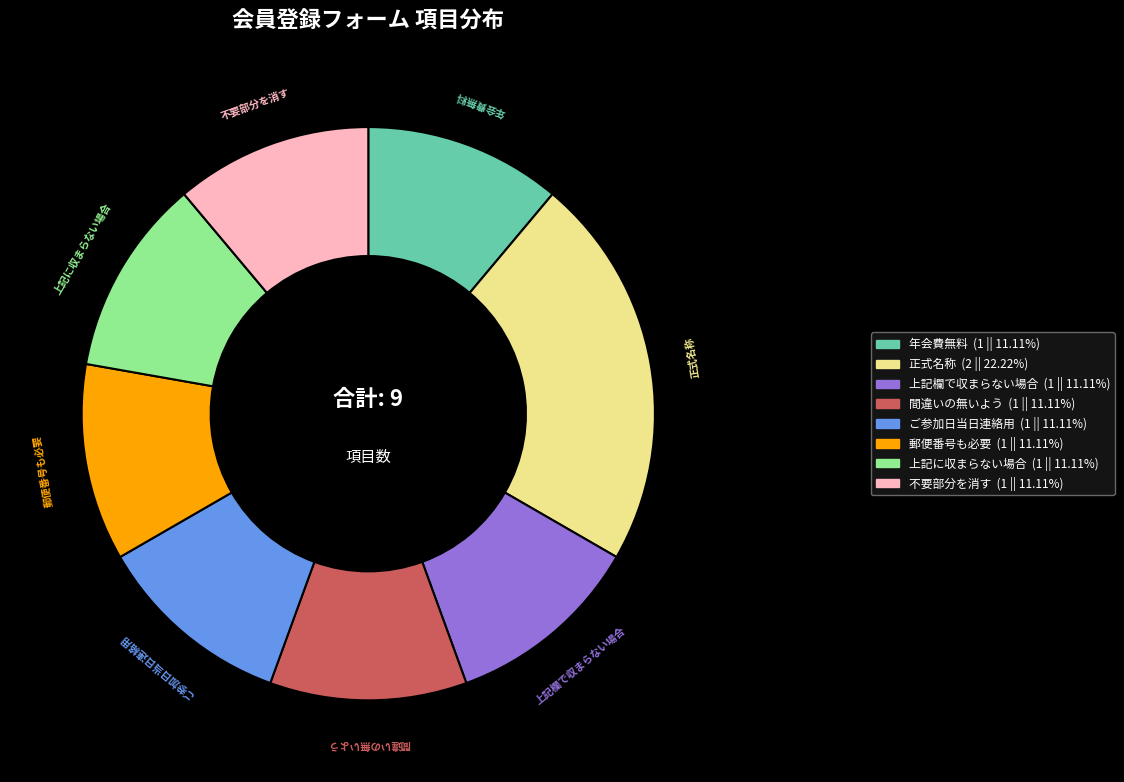

Is there a majority slice in this chart?

No